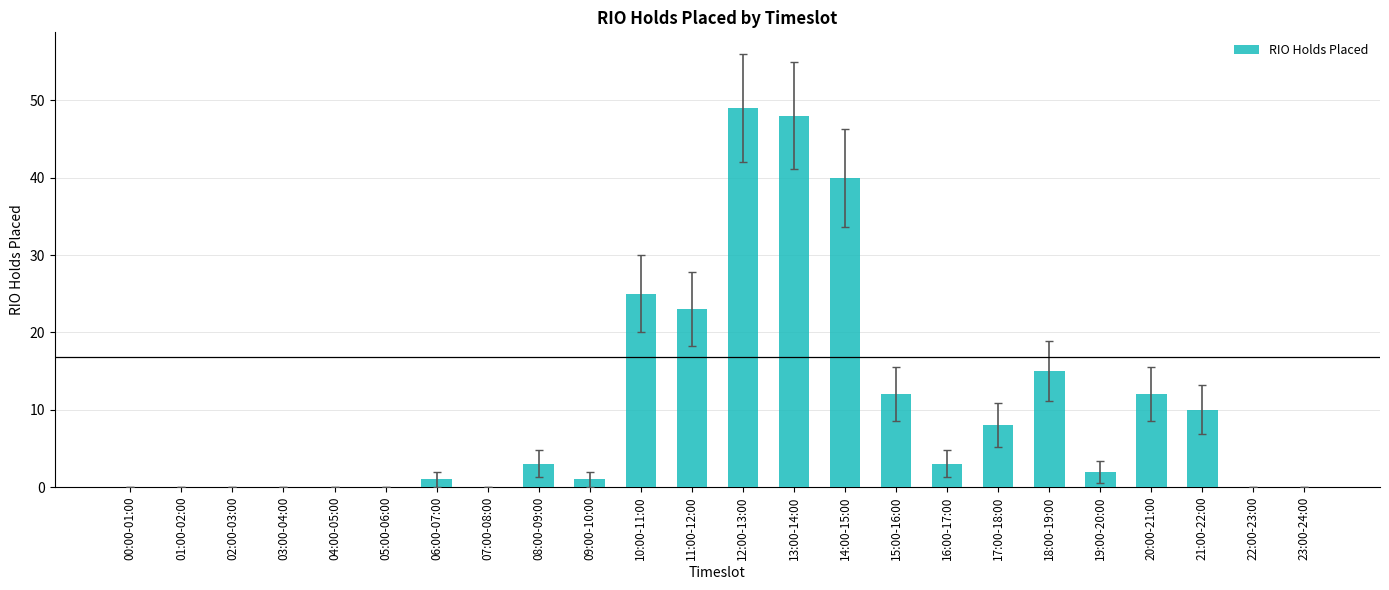

Are the bars horizontal?

No